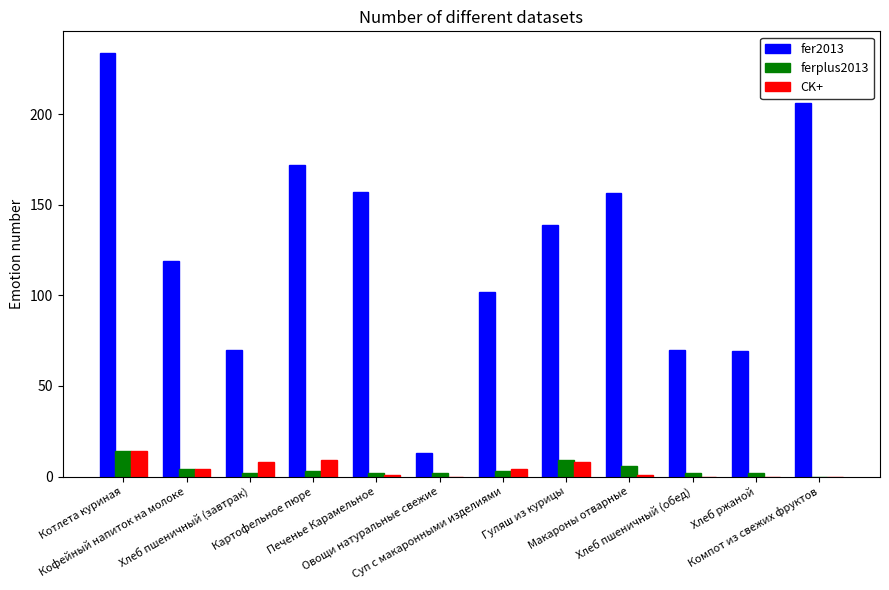

What is the maximum value for ferplus2013?

14.0